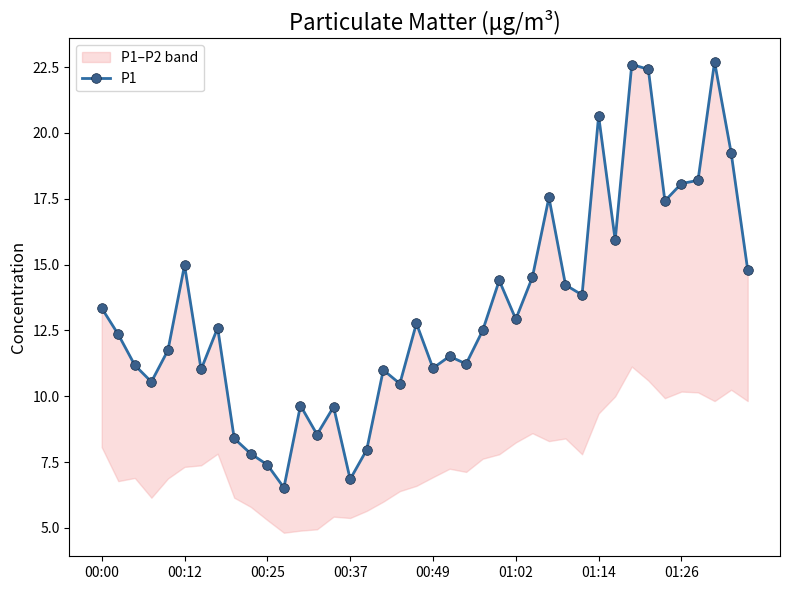

Which category has the lowest value across all series?

11